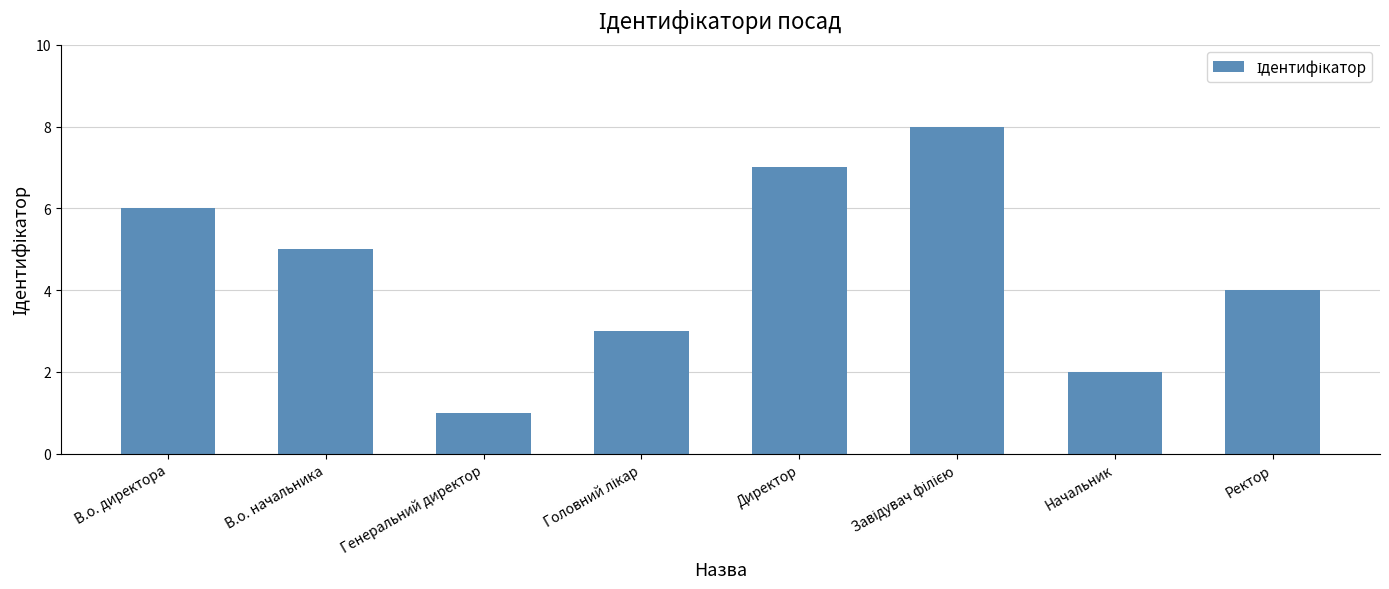

Between Ректор and Генеральний директор, which is larger?

Ректор